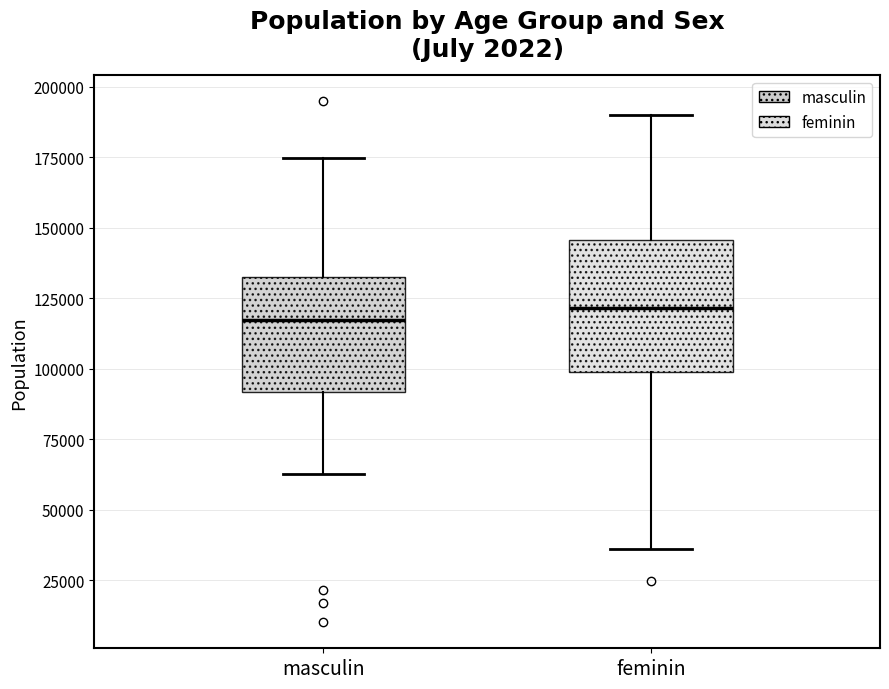

Reading left to right, read every box against the y-axis: the position of its median line, the range the box covers, and the ends of its whiskers. The values are not printed on the chart, so give them approximately, as read against the axis.

masculin: median 115000, box 90000 to 135000, whiskers 65000 to 175000
feminin: median 120000, box 100000 to 145000, whiskers 35000 to 190000